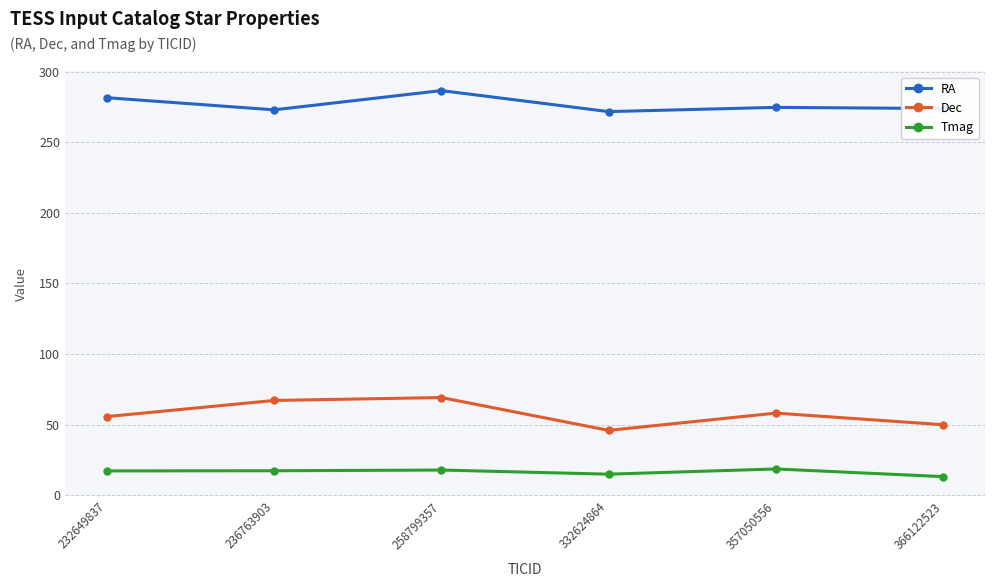

At which category is the sum across all series the highest?

258799357